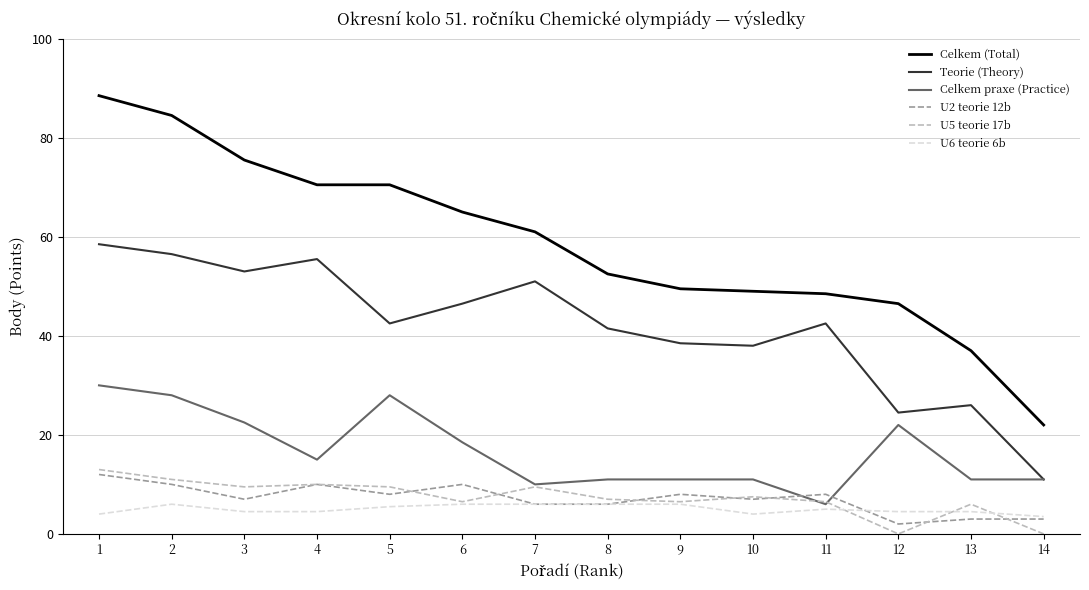

What is the maximum value shown in the chart?

88.5